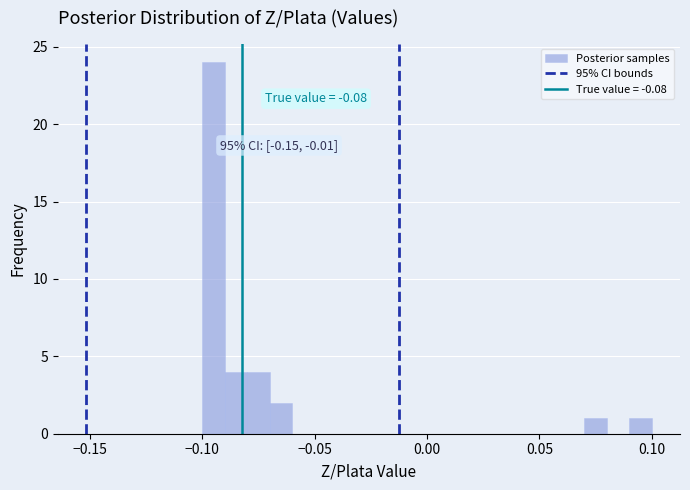

Around what value on the x-axis is the tallest bar? Give the approximate position of its centre, as read against the axis.

-0.095